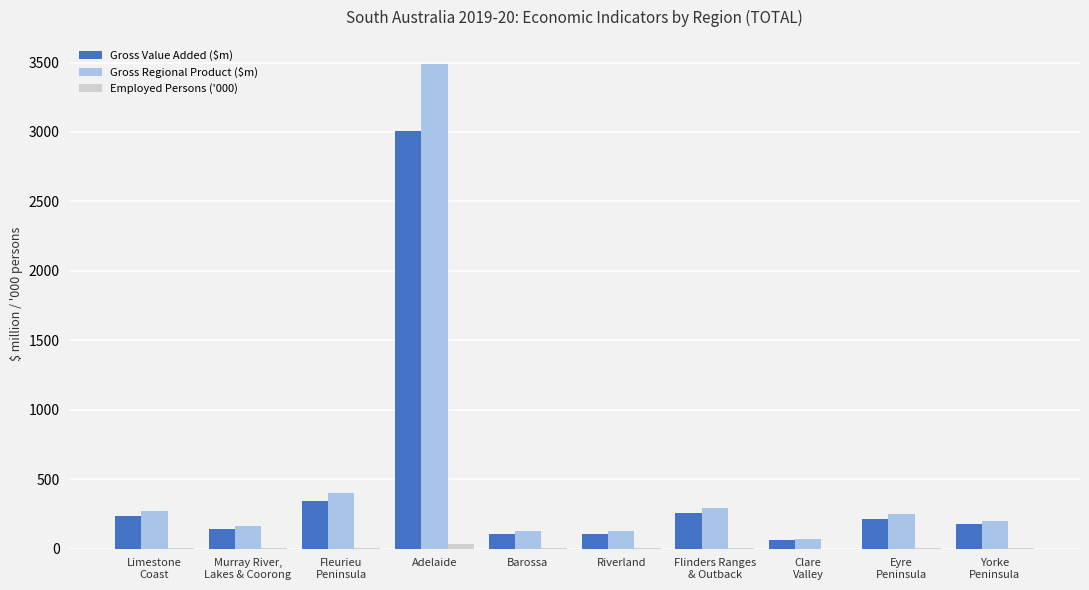

At which category is the sum across all series the highest?

Adelaide